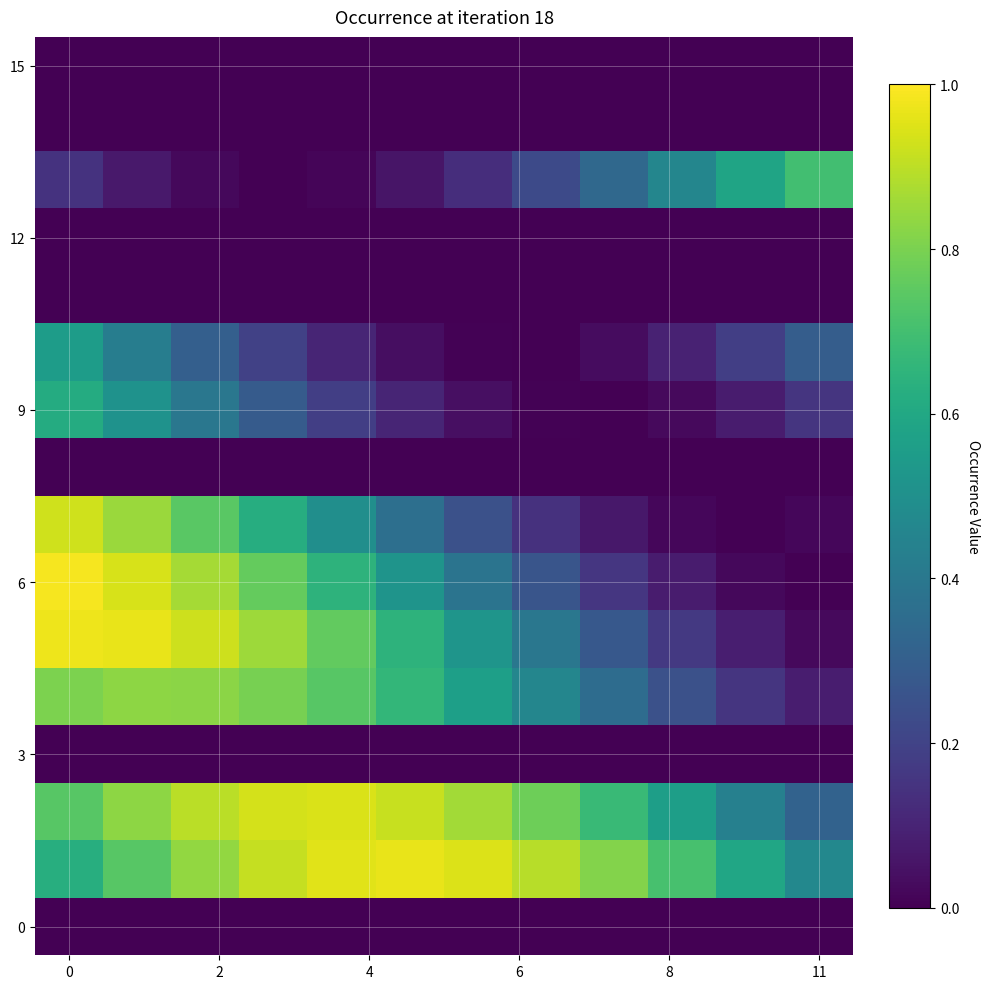

Which series has the widest spread of values?

6